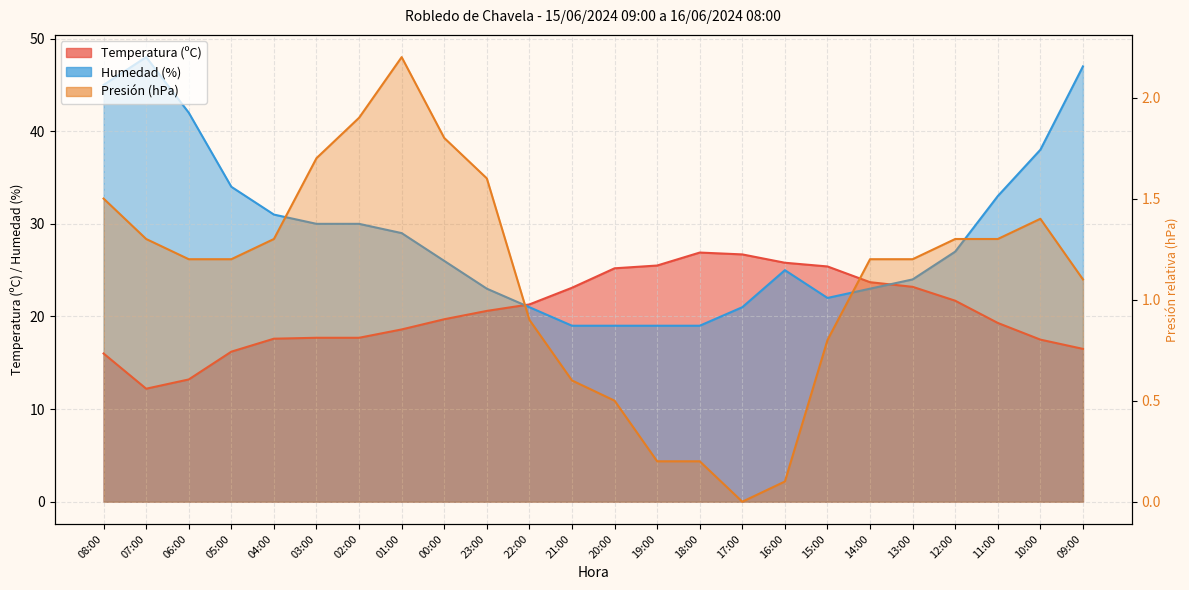

In Humedad (%), how many points are higher than both neighbors (excluding endpoints)?

2